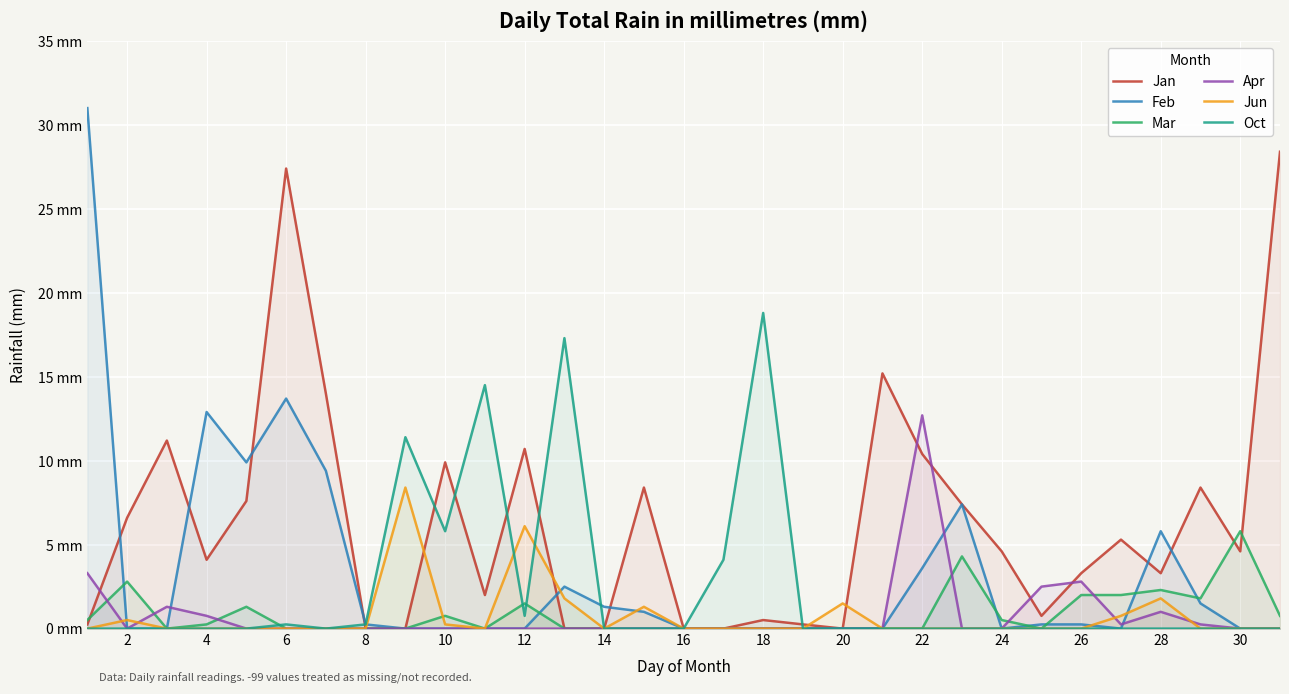

At which category does the chart reach its minimum across all series?

8